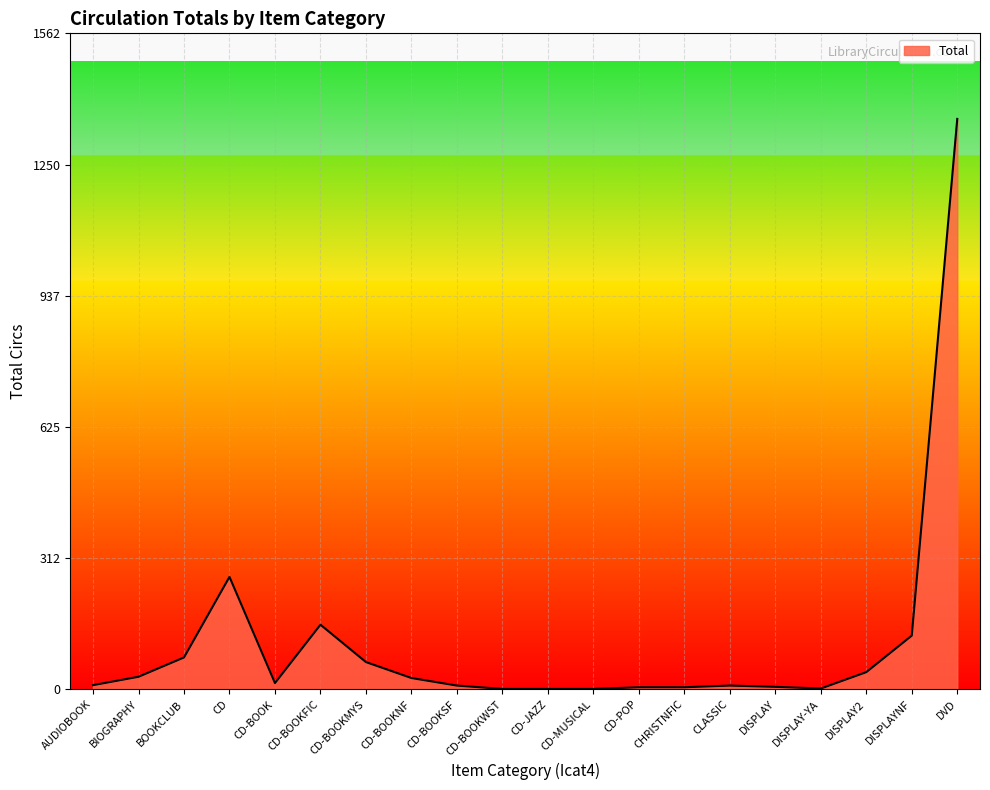

At which label is the value closest to 680?

CD